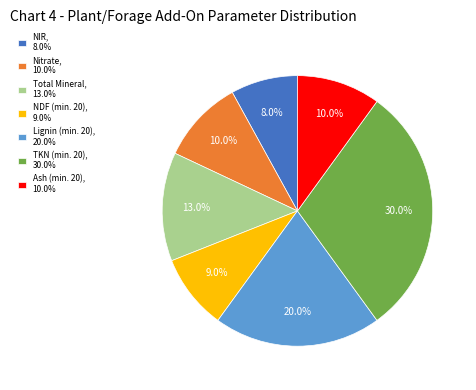

What percentage do NDF (min. 20), 9.0% and TKN (min. 20), 30.0% together represent?

39.0%